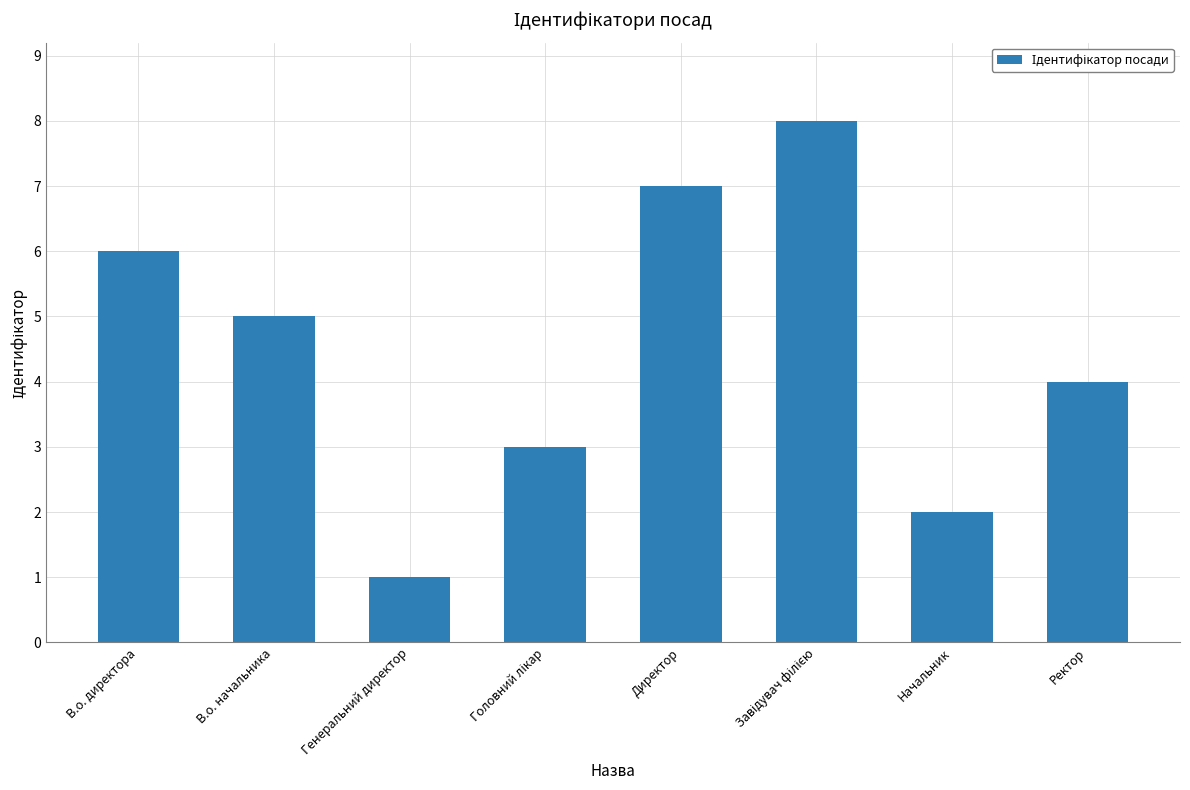

What is the sum of all values?

36